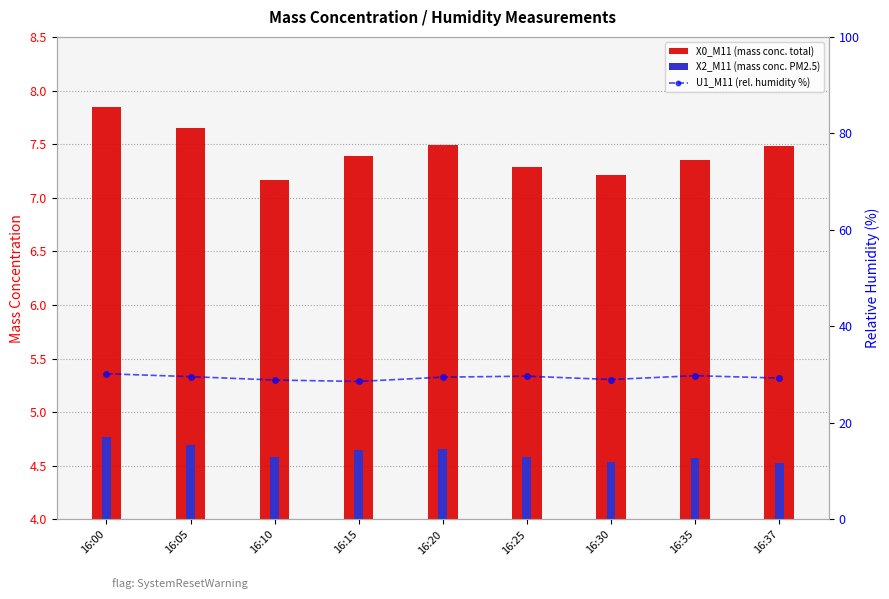

At how many categories does at least one series exceed 29?

6